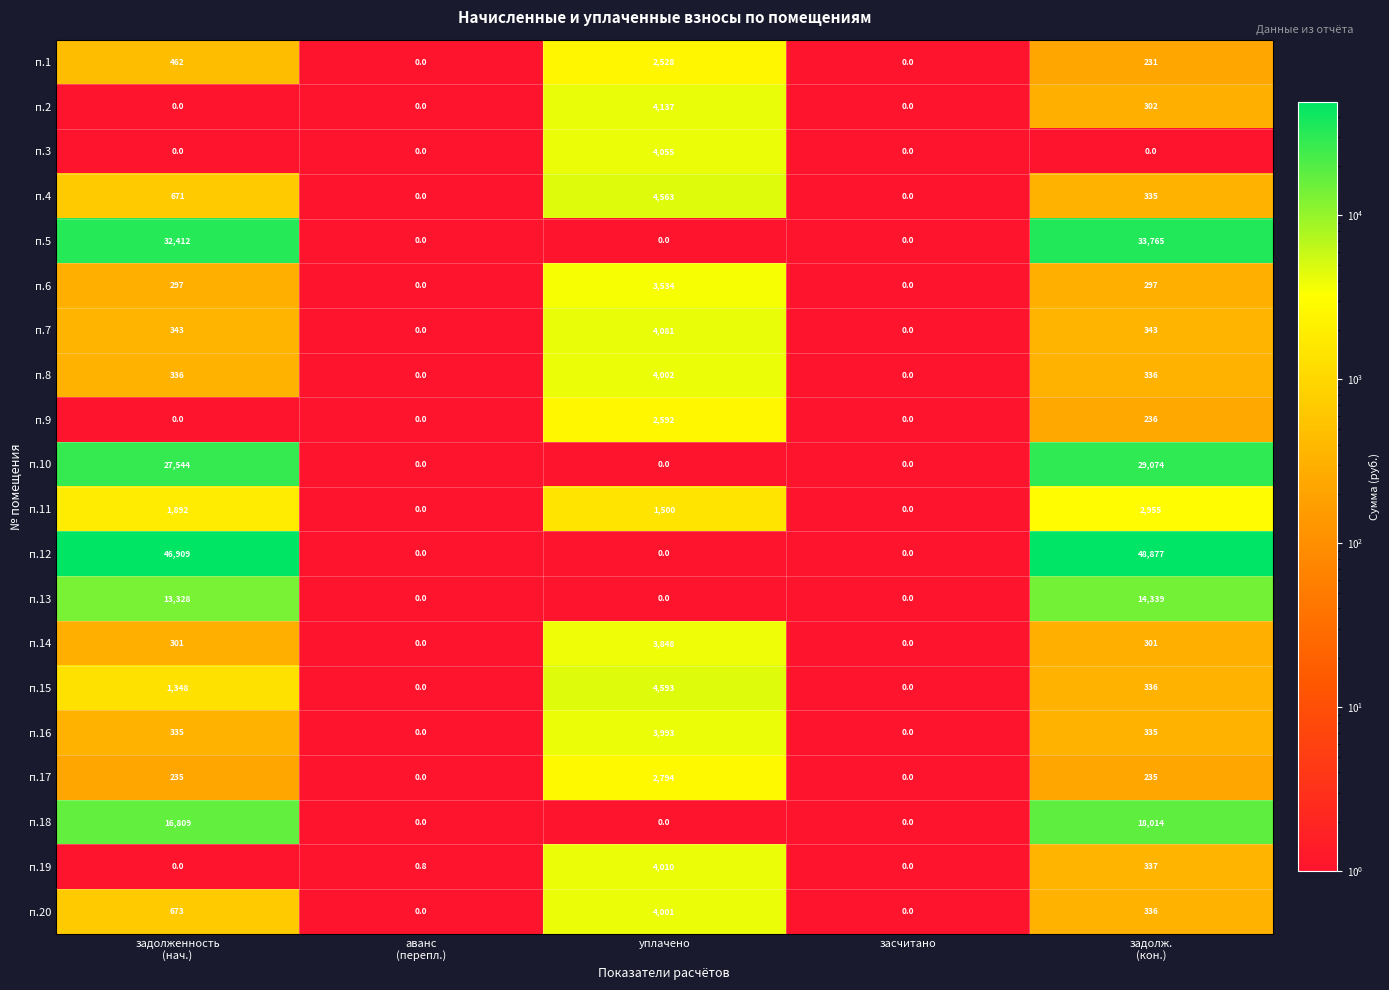

List the series in order of their peak value, highest first.

п.12, п.5, п.10, п.18, п.13, п.15, п.4, п.2, п.7, п.3, п.19, п.8, п.20, п.16, п.14, п.6, п.11, п.17, п.9, п.1